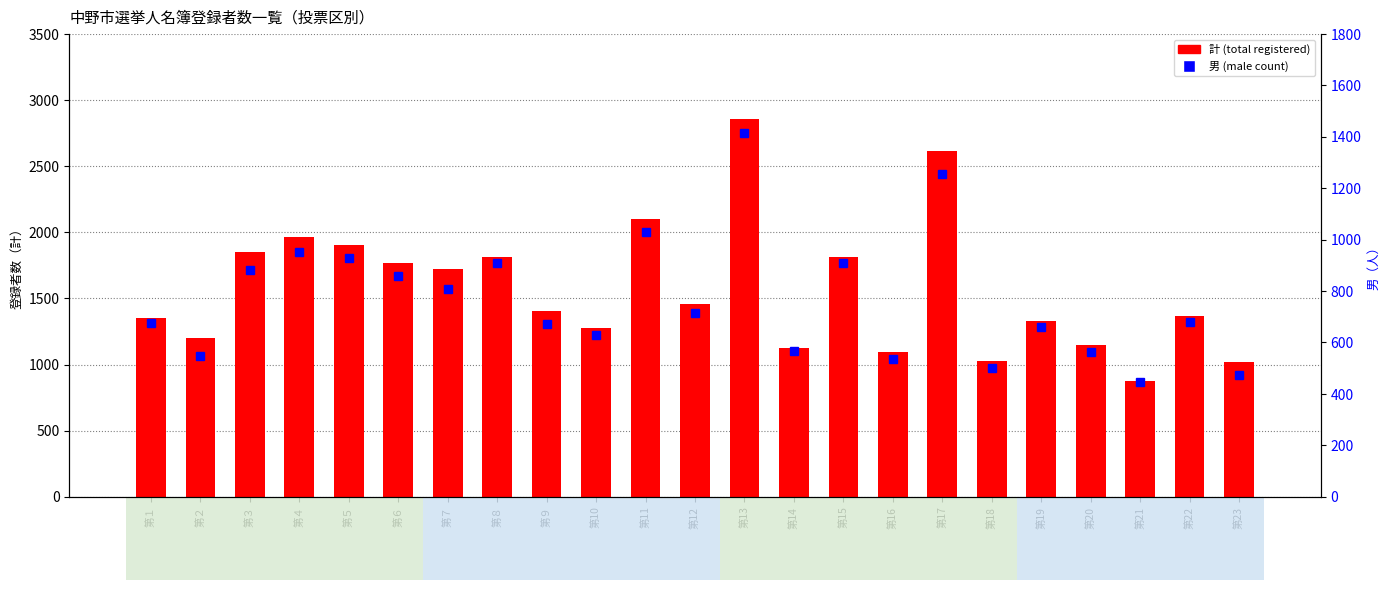

Does the chart contain any negative values?

No